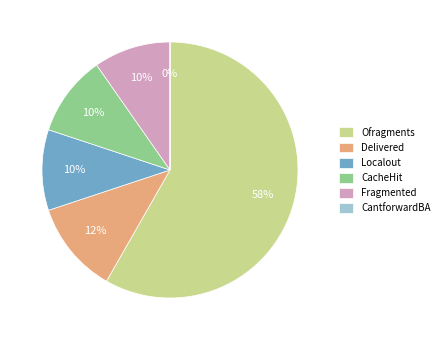

Combined, do Delivered and CacheHit account for over 50%?

No